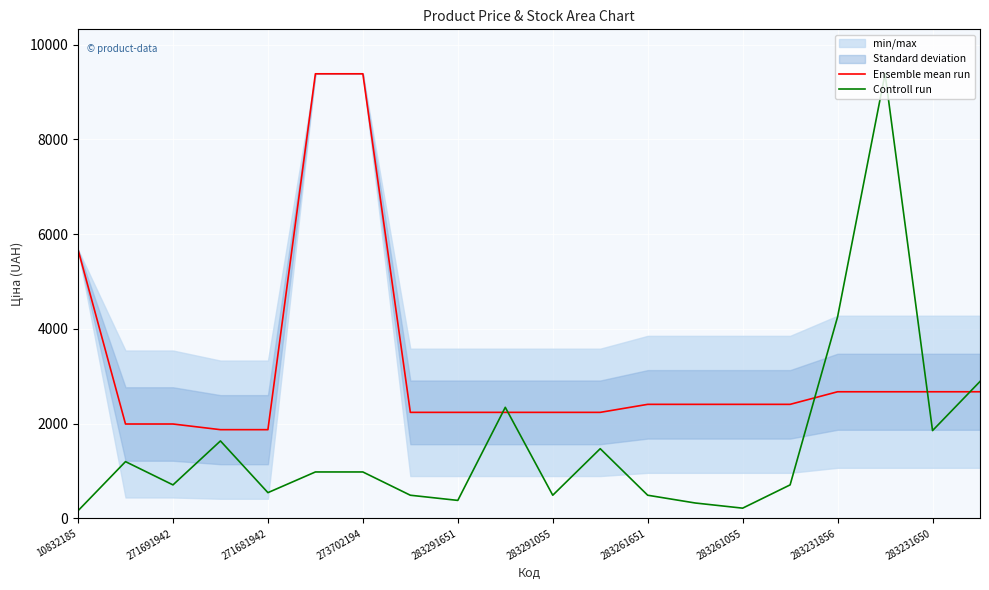

Is it true that Ensemble mean run equals 2239.8 at 11?

True